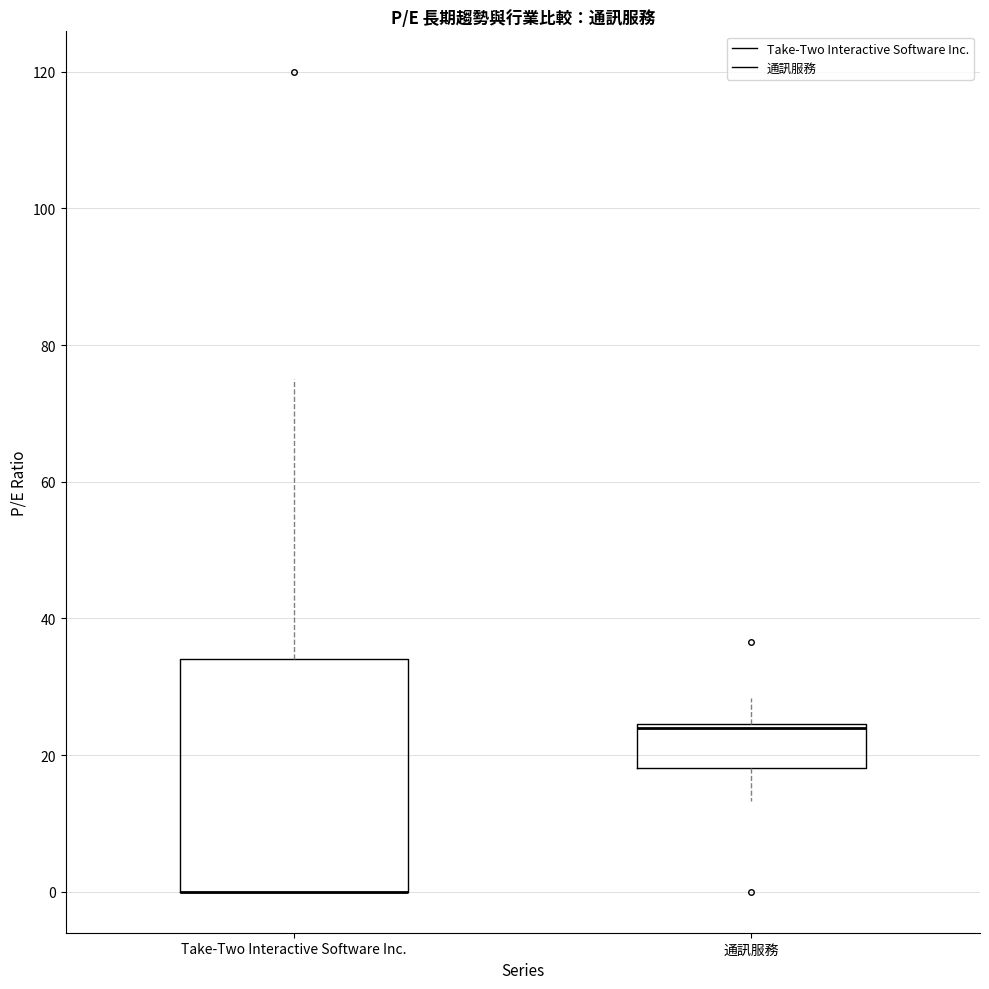

Where is the lower edge of the box for 通訊服務 on the y-axis? The values are not printed on the chart, so give them approximately, as read against the axis.

18